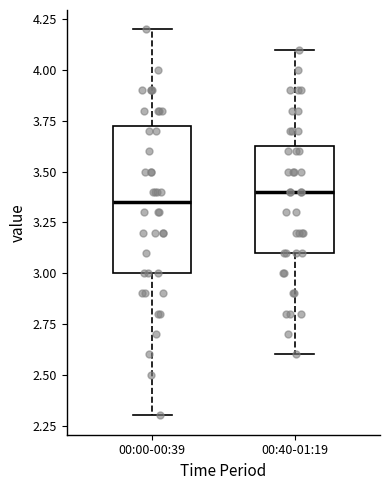

Comparing the boxes themselves (not the whiskers), which one is the tallest?

00:00-00:39